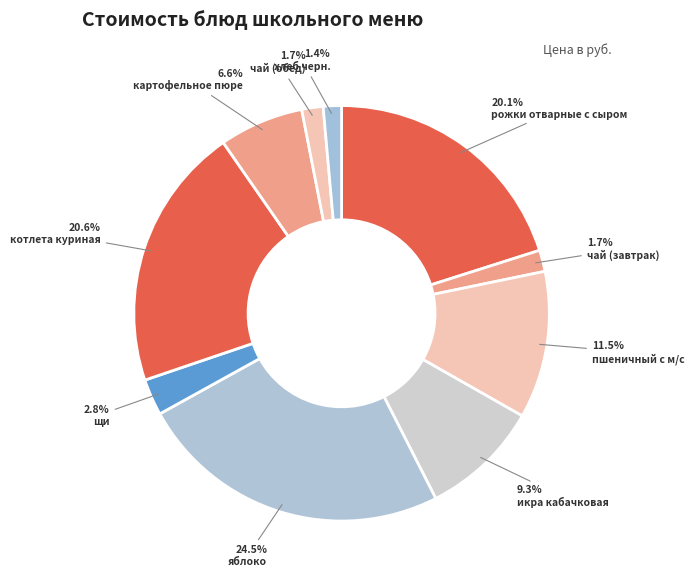

Does any single category account for the majority?

No